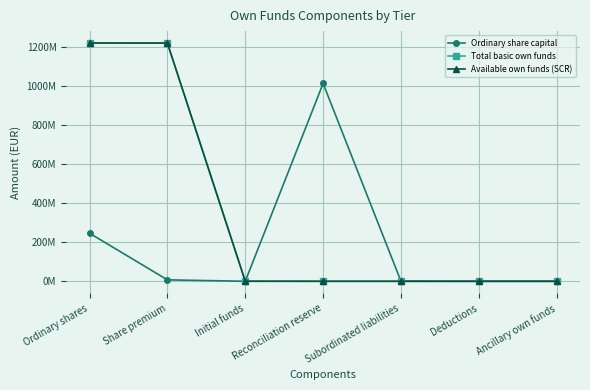

Is this an area chart (filled region under the line)?

No